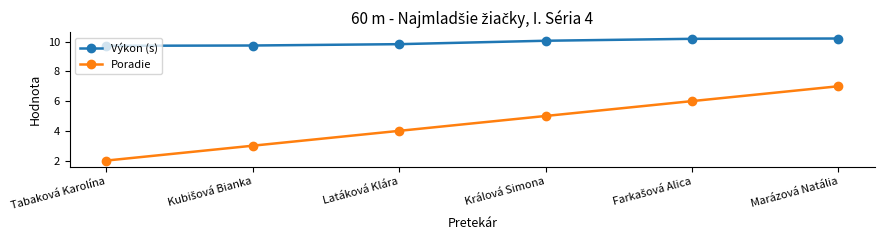

At which label does Výkon (s) first exceed 10?

Králová Simona